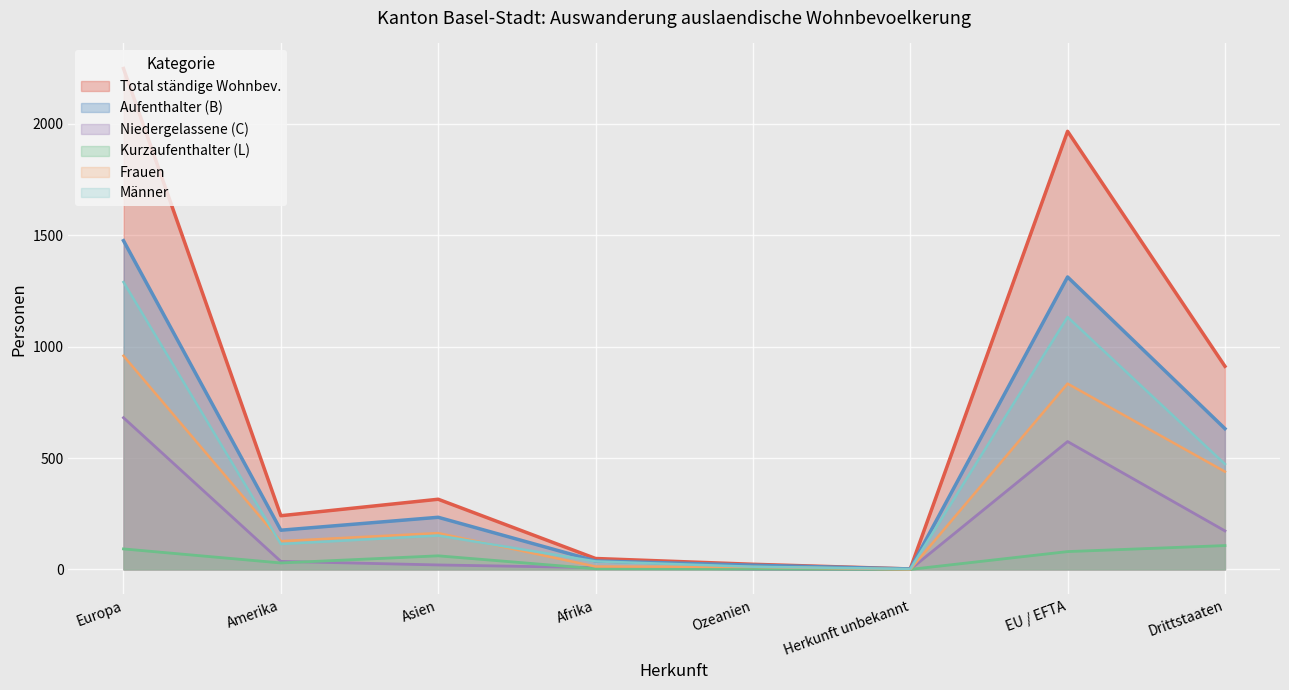

Rank the categories by Niedergelassene_C_Total value from highest to lowest.

Europa, EU / EFTA, Drittstaaten, Amerika, Asien, Afrika, Ozeanien, Herkunft unbekannt